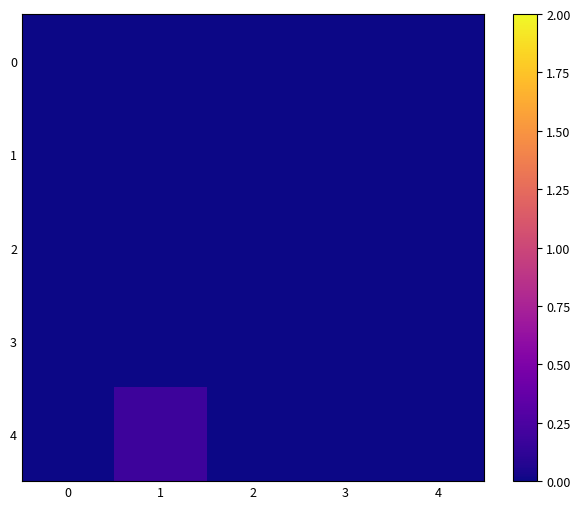

How many series are shown in this chart?

5